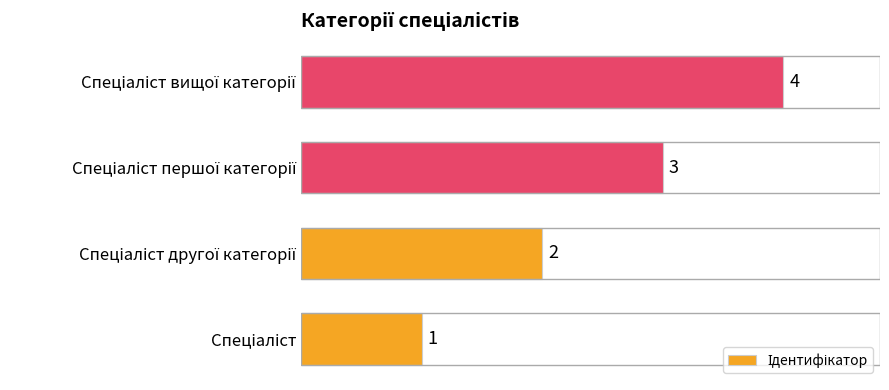

What is the maximum value shown in the chart?

4